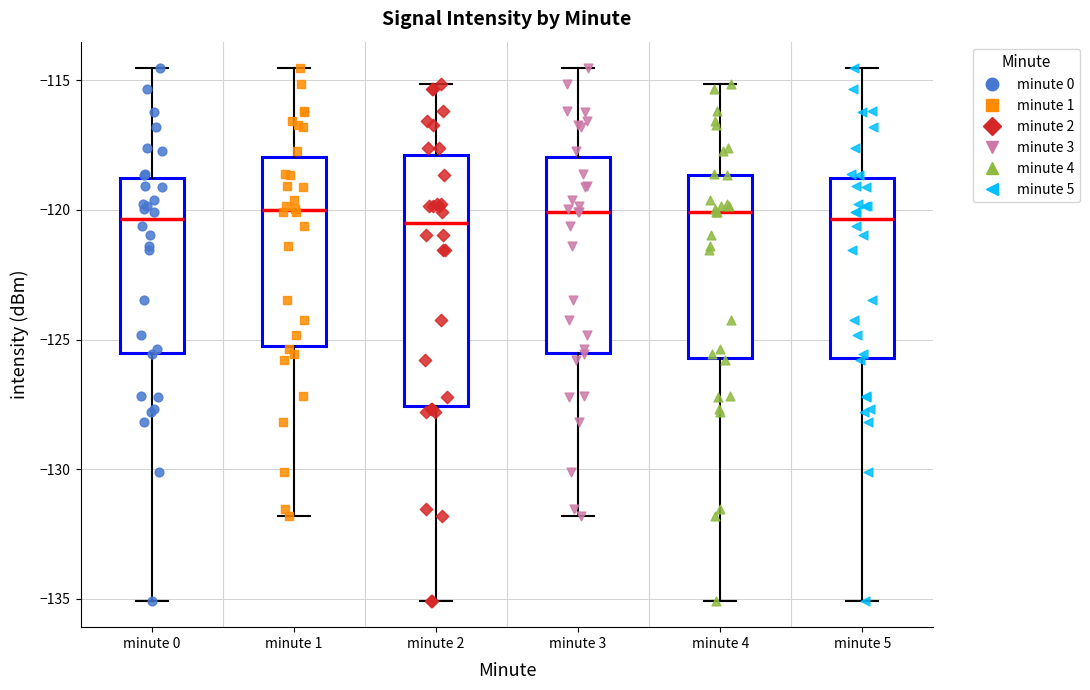

Reading left to right, read every box against the y-axis: the position of its median line, the range the box covers, and the ends of its whiskers. The values are not printed on the chart, so give them approximately, as read against the axis.

minute 0: median -120.5, box -125.5 to -118.5, whiskers -135.0 to -114.5
minute 1: median -120.0, box -125.0 to -118.0, whiskers -132.0 to -114.5
minute 2: median -120.5, box -127.5 to -118.0, whiskers -135.0 to -115.0
minute 3: median -120.0, box -125.5 to -118.0, whiskers -132.0 to -114.5
minute 4: median -120.0, box -125.5 to -118.5, whiskers -135.0 to -115.0
minute 5: median -120.5, box -125.5 to -118.5, whiskers -135.0 to -114.5